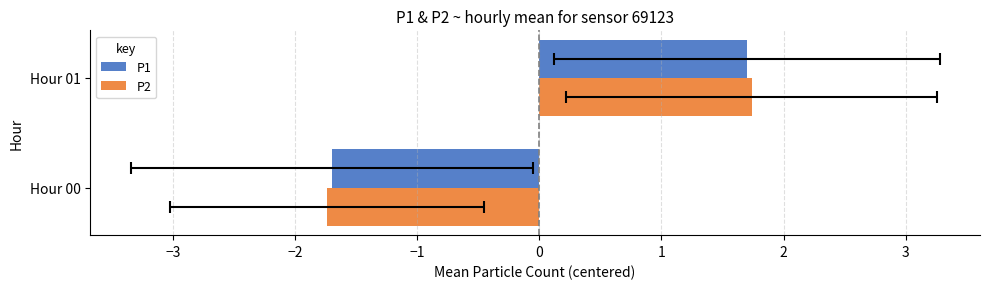

How many values in P2 are below zero?

1